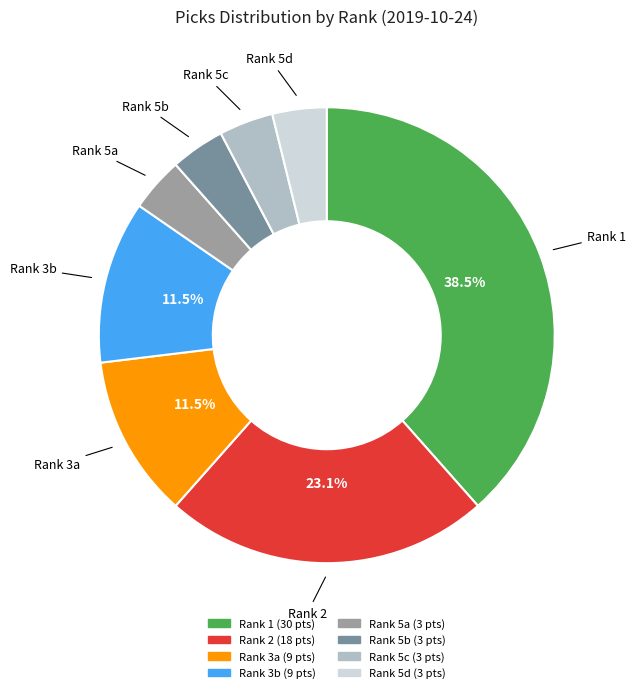

Is there a majority slice in this chart?

No